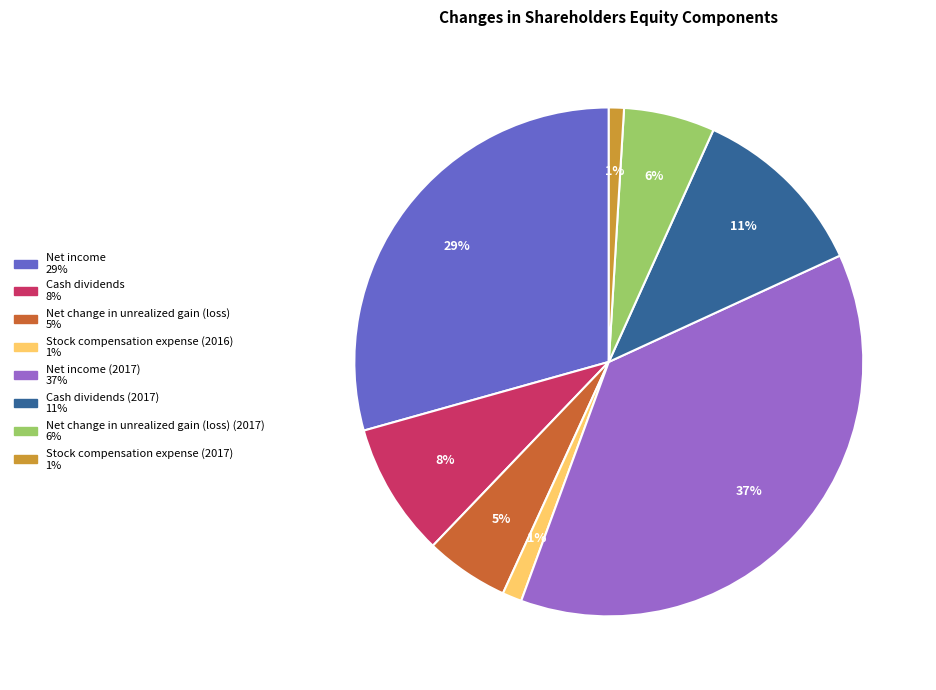

Is there any slice that represents more than half of the pie?

No